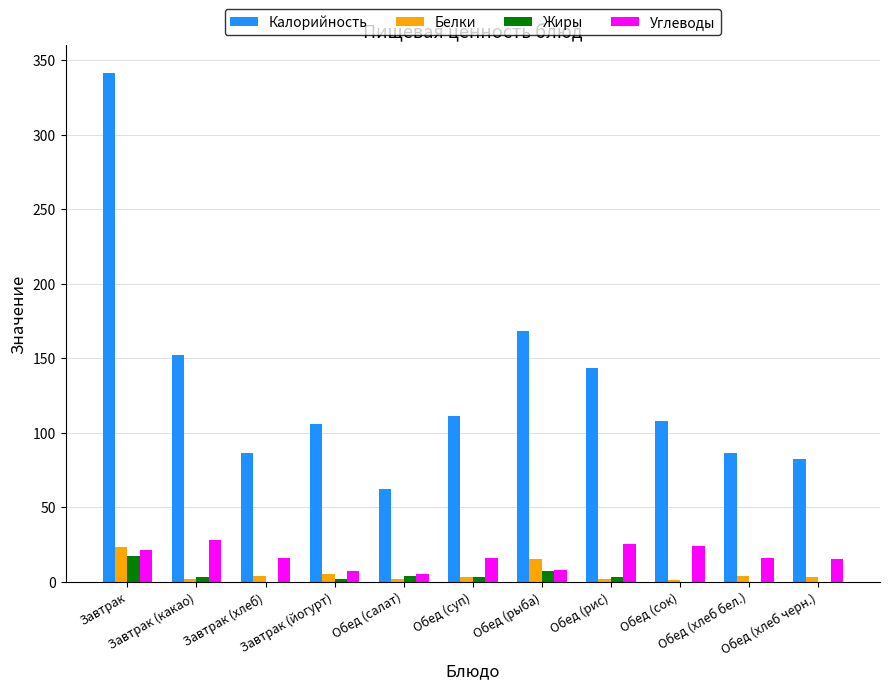

Which series has the largest total across all categories?

Калорийность